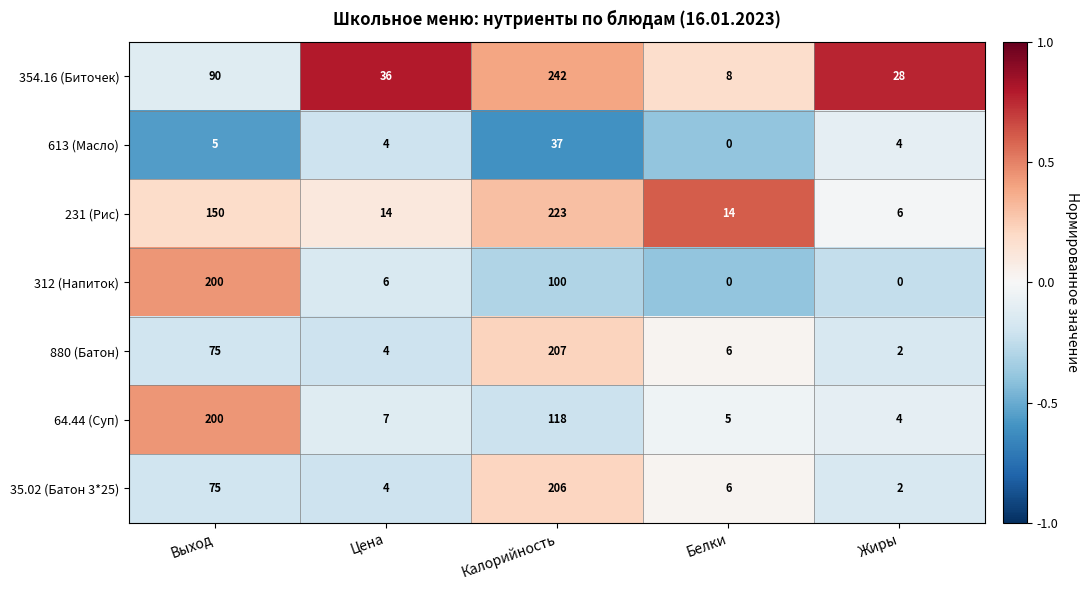

How many categories are shown in the chart?

5